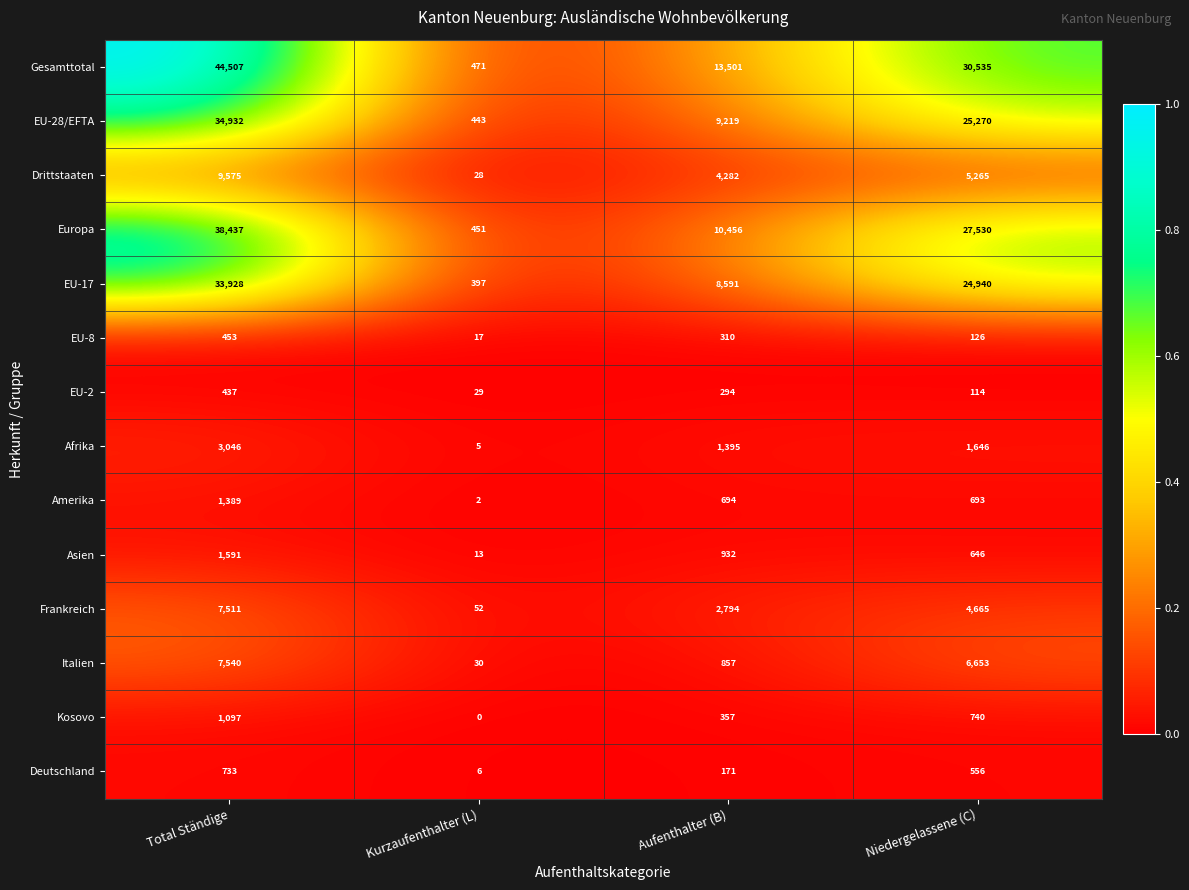

What is the spread (max minus min) of values at Aufenthalter (B)?

13330